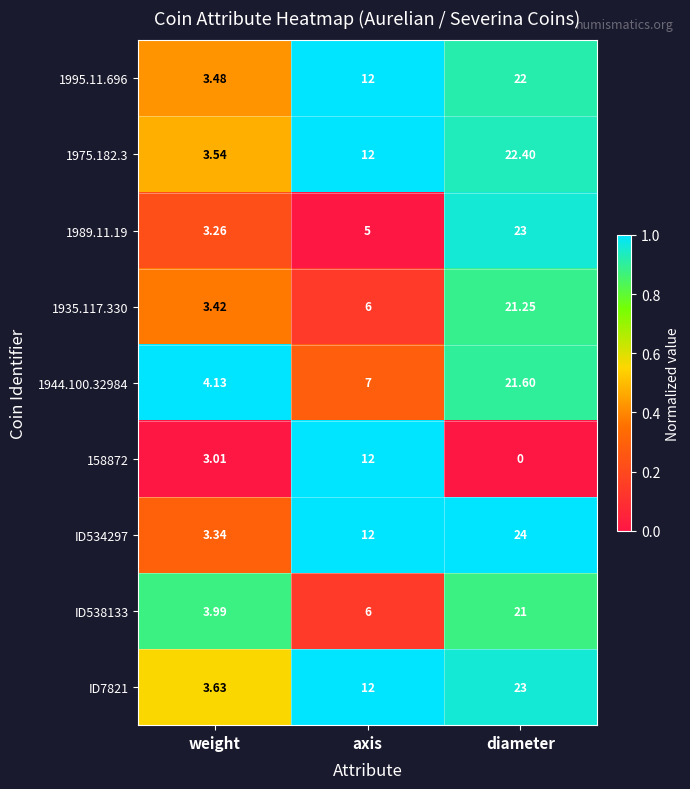

Where is 1935.117.330 nearest to the value 12?

axis